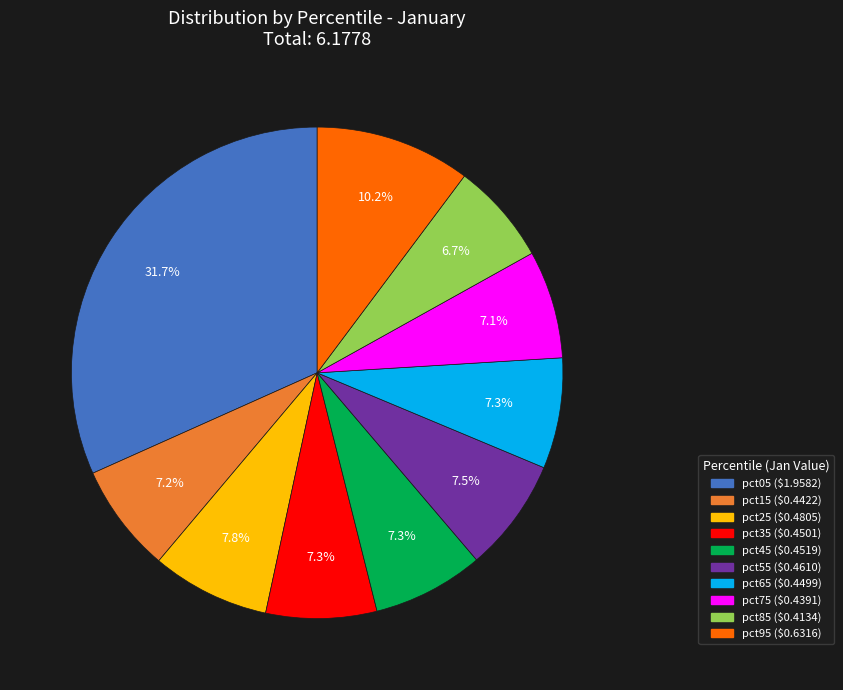

Do pct85 and pct25 together represent more than half of the pie?

No